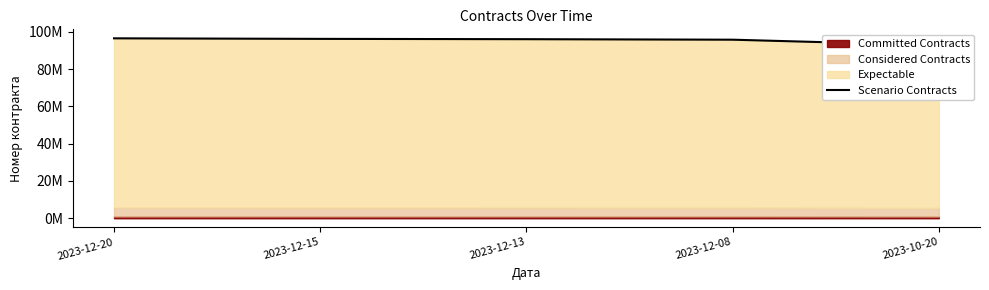

What position from the left is 2023-10-20?

5